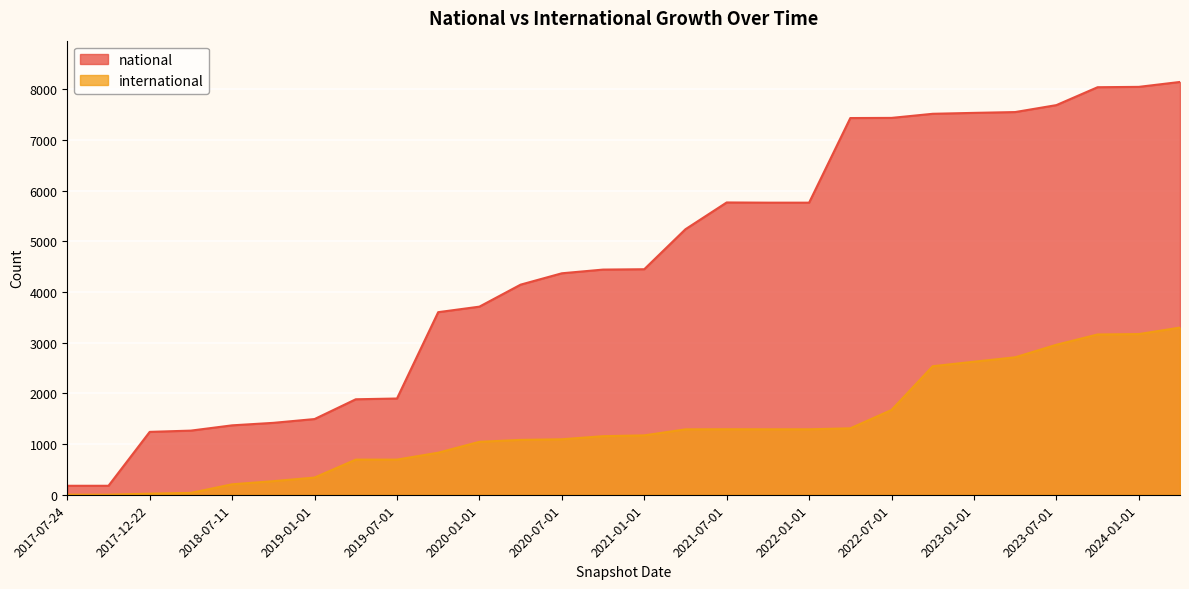

Is it true that international equals 430 at 2020-04-01?

False